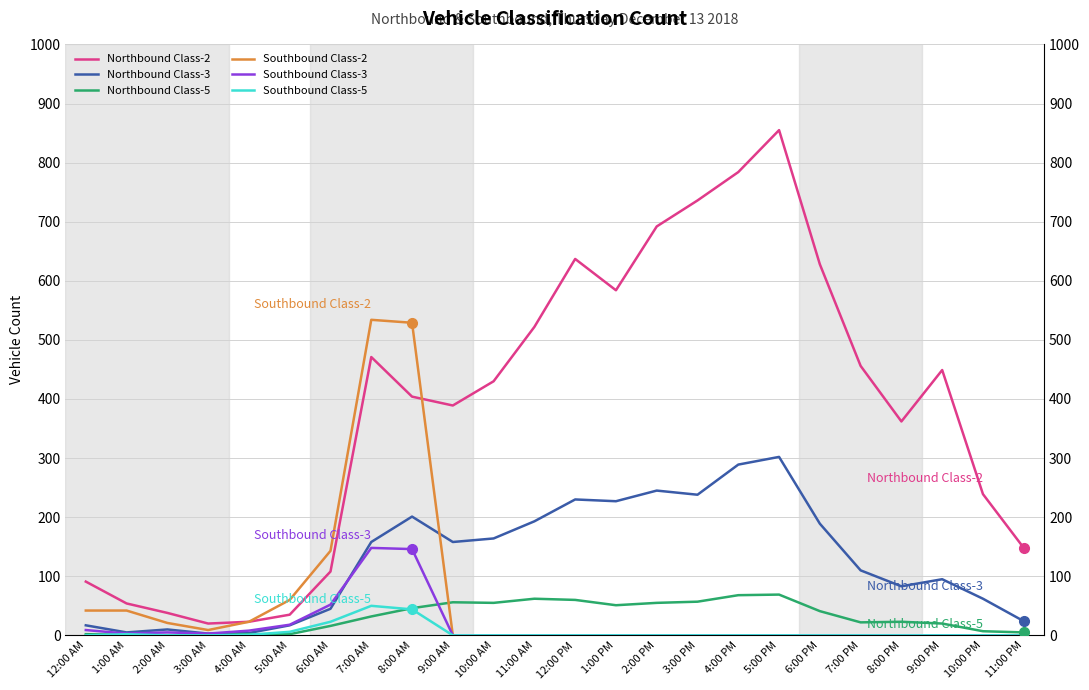

What is the sum of all Southbound Class-2 values?

1403